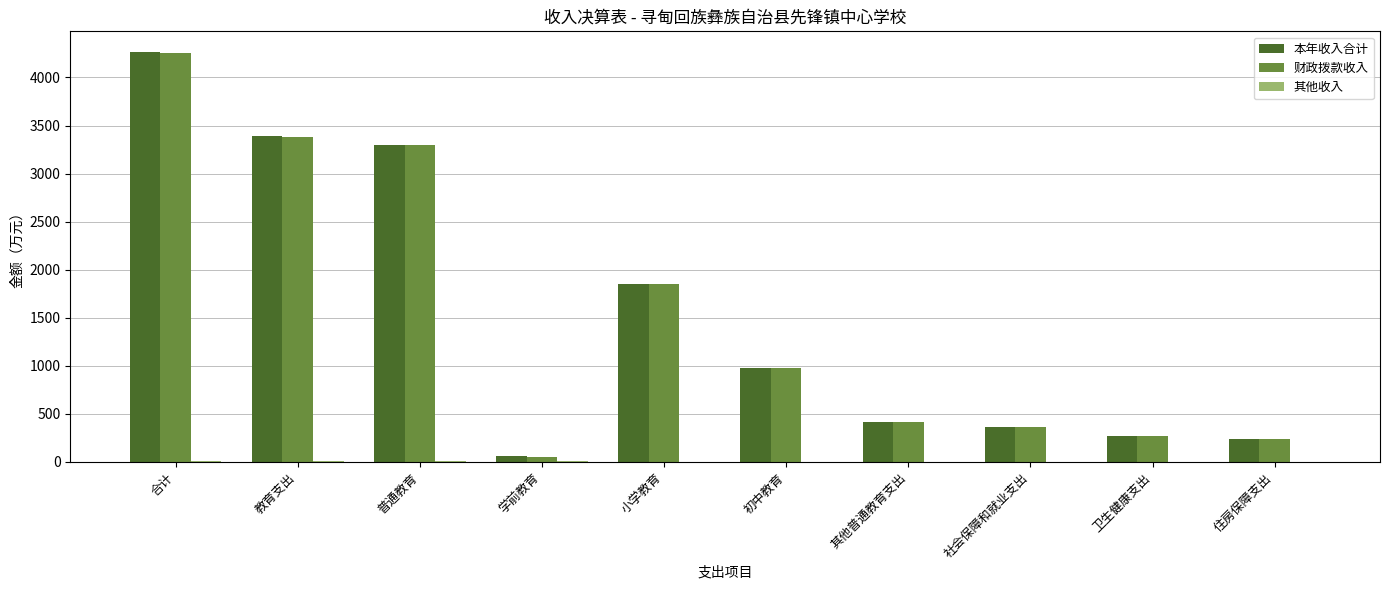

What is the maximum value shown in the chart?

4266.7